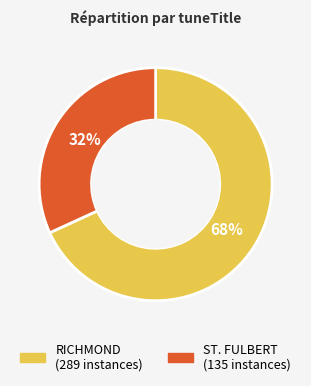

Does any single category account for the majority?

Yes